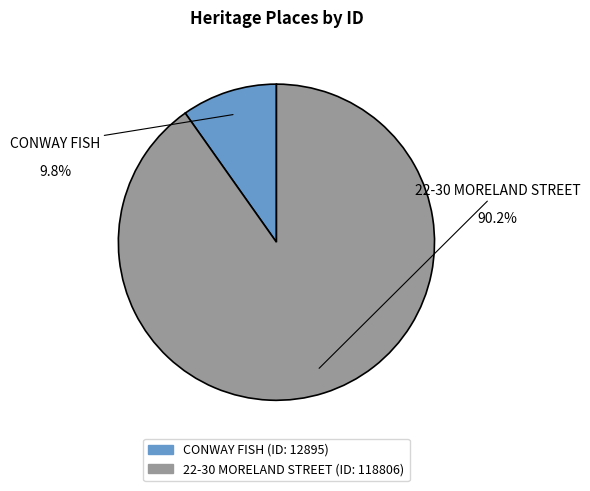

How many segments does this pie chart have?

2